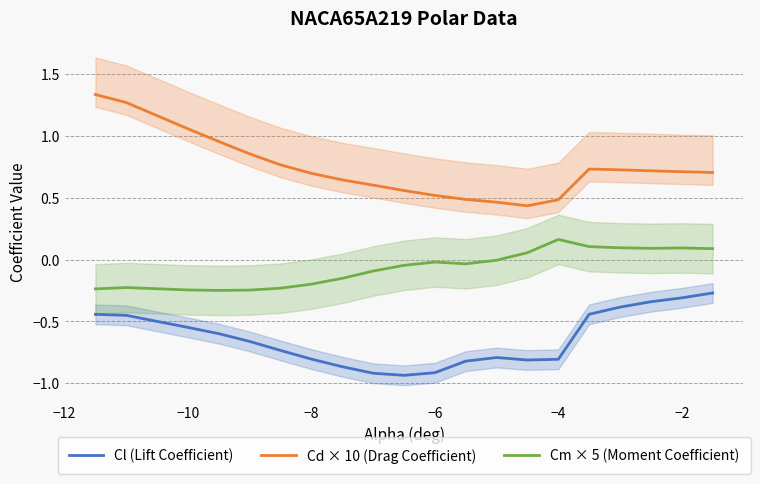

True or false: Cm × 5 (Moment Coefficient) has a value of 0.0 at −2.

False